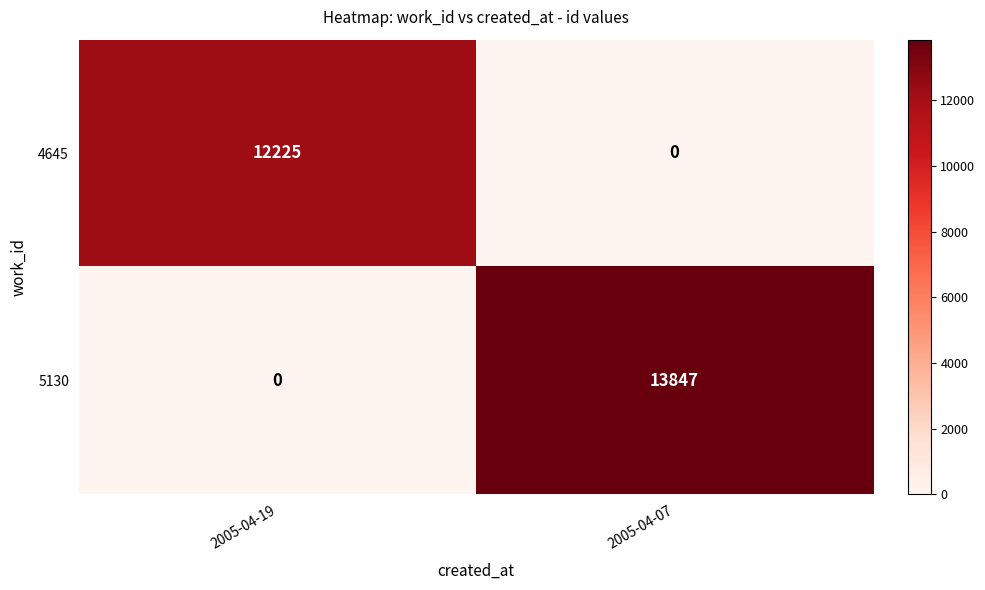

What is the average value of the 5130 series?

6924